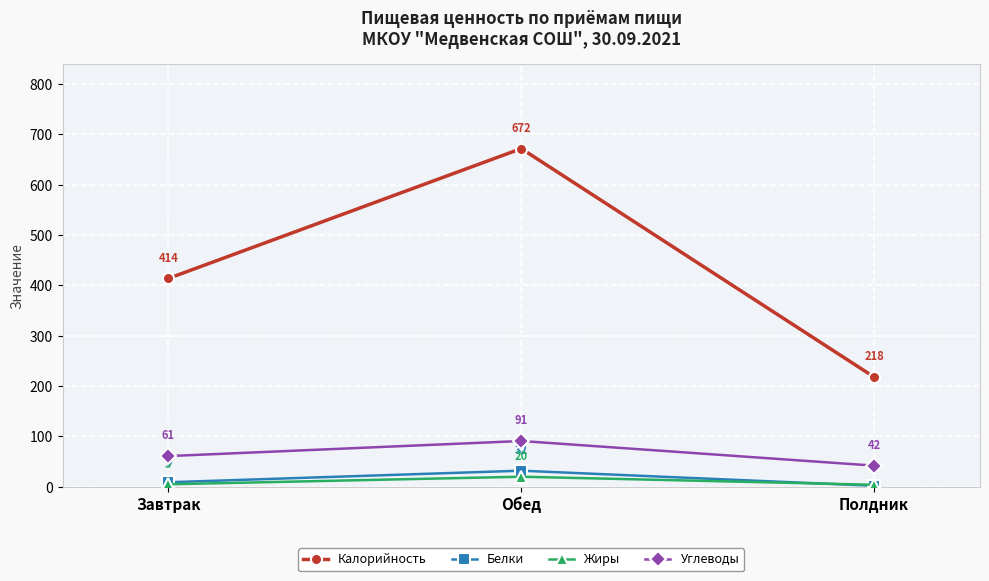

What is the maximum value shown in the chart?

672